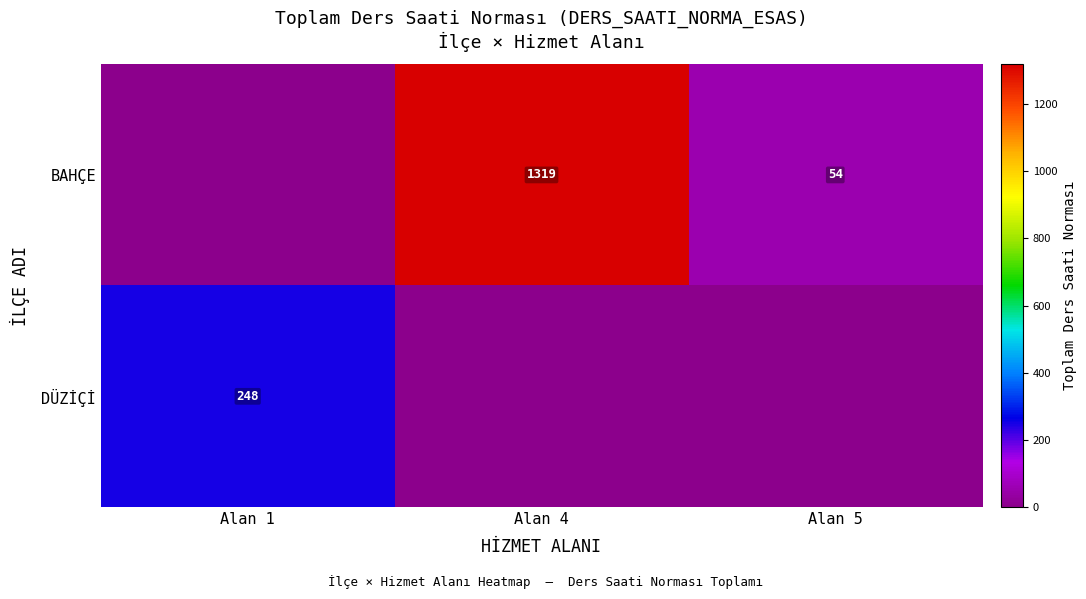

The value of DÜZİÇİ at Alan 1 is 87. True or false?

False